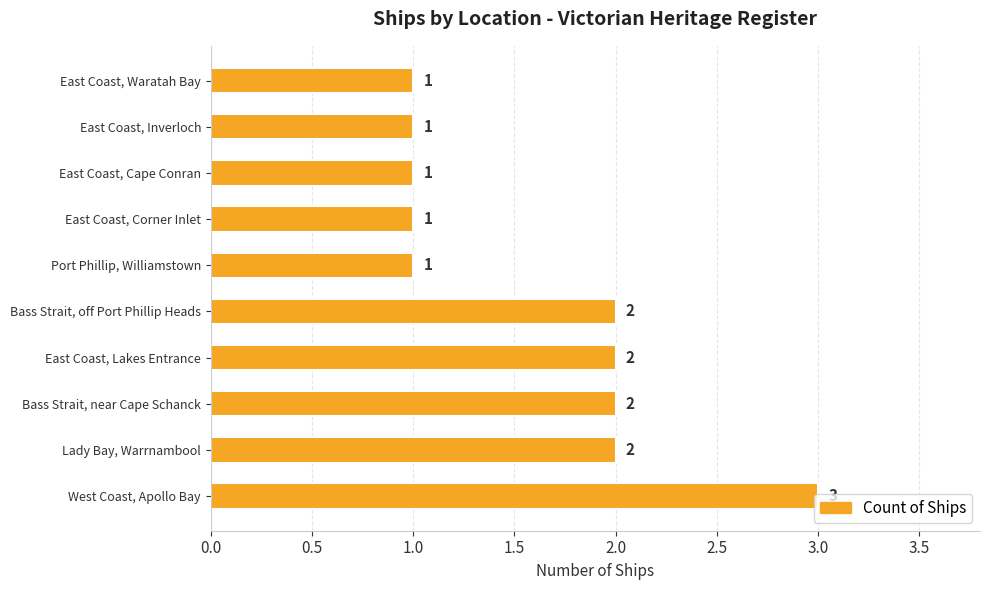

What is the ratio of the value at Port Phillip, Williamstown to the value at East Coast, Corner Inlet?

1.0